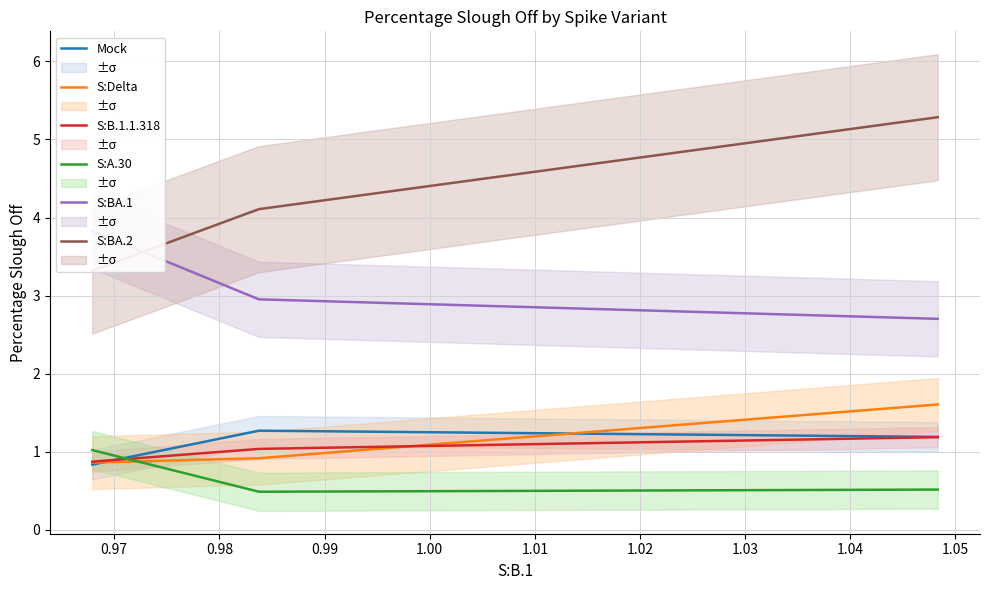

Does the chart have visible grid lines?

Yes